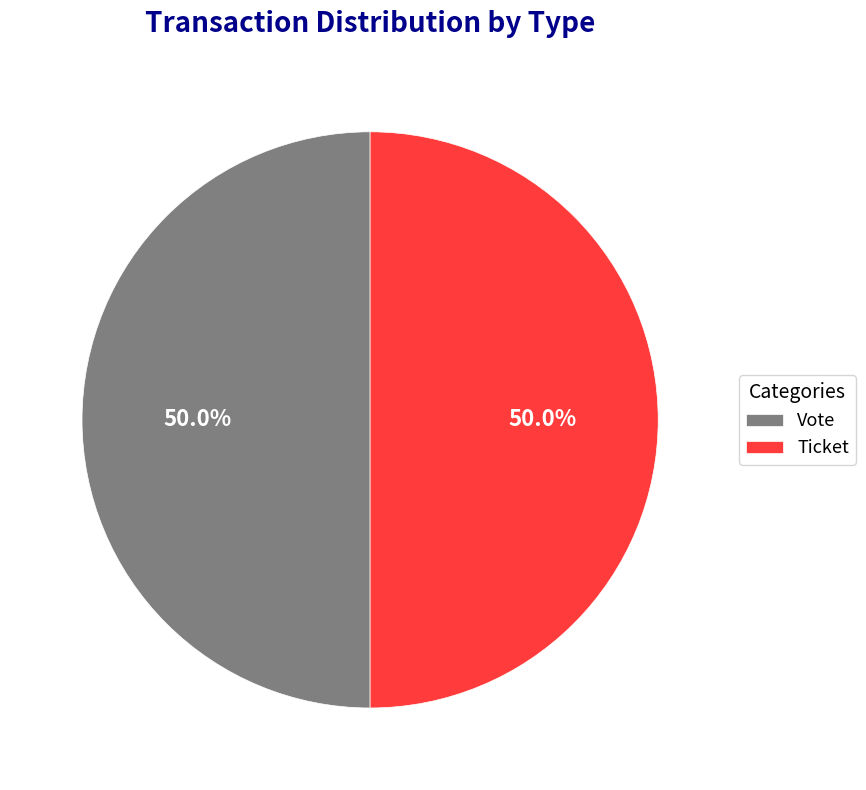

Approximately how many times larger is the value at Vote compared to Ticket?

1.0